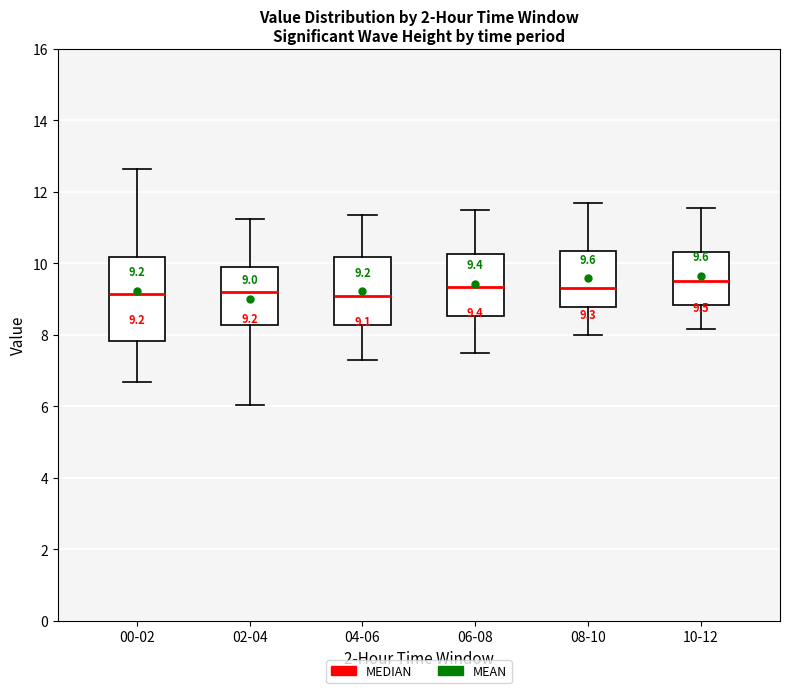

Which box is the tallest, from its lower edge to its upper edge?

00-02